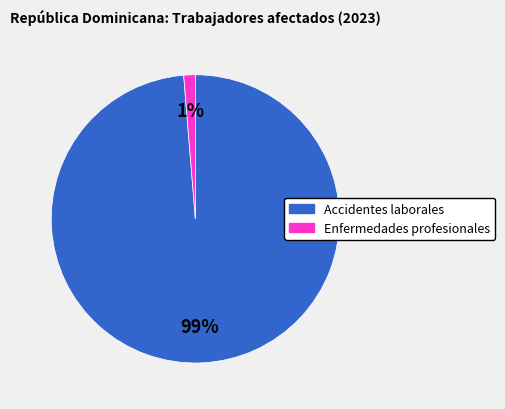

To the nearest percent, what is the average slice percentage?

50%